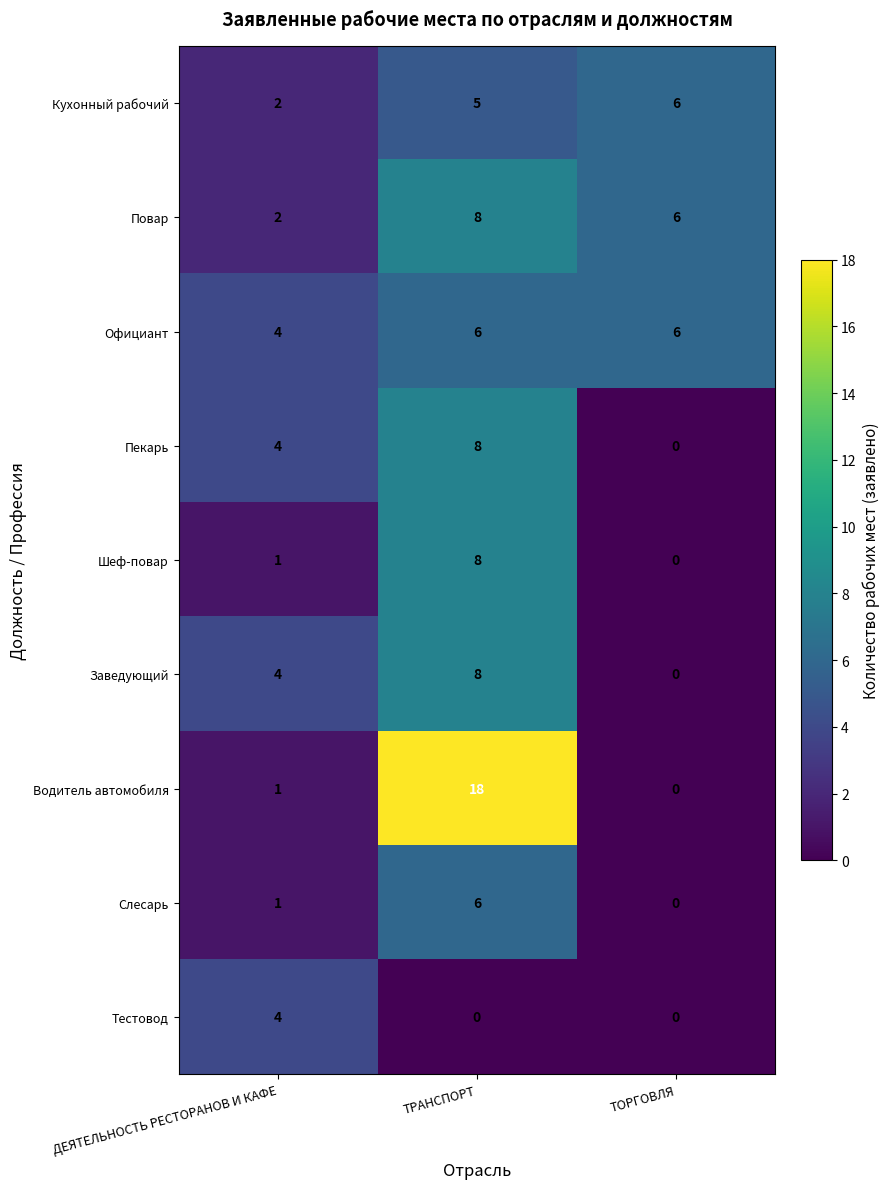

Is it true that Слесарь equals 1 at ДЕЯТЕЛЬНОСТЬ РЕСТОРАНОВ И КАФЕ?

True